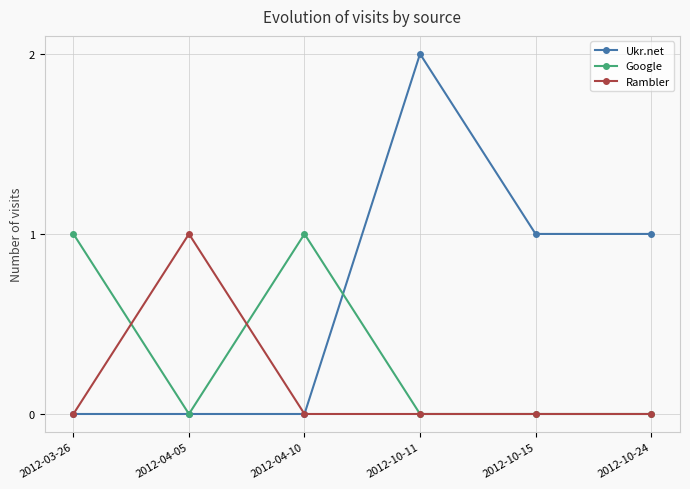

How many data points does each series have?

6